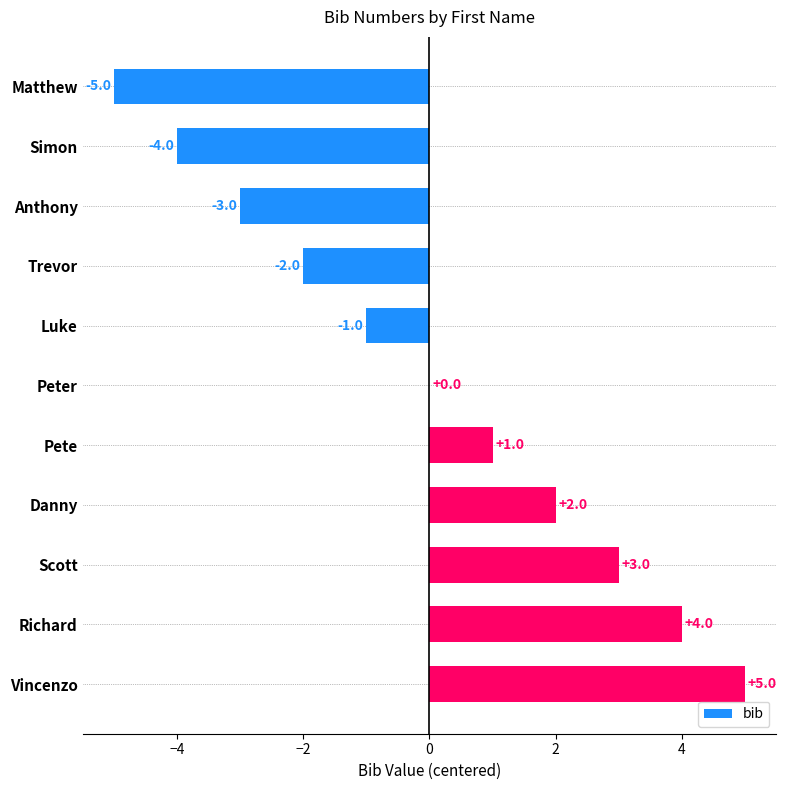

Reading top to bottom, transcribe all the data shown in this chart.

Matthew=-5	Simon=-4	Anthony=-3	Trevor=-2	Luke=-1	Peter=0	Pete=1	Danny=2	Scott=3	Richard=4	Vincenzo=5